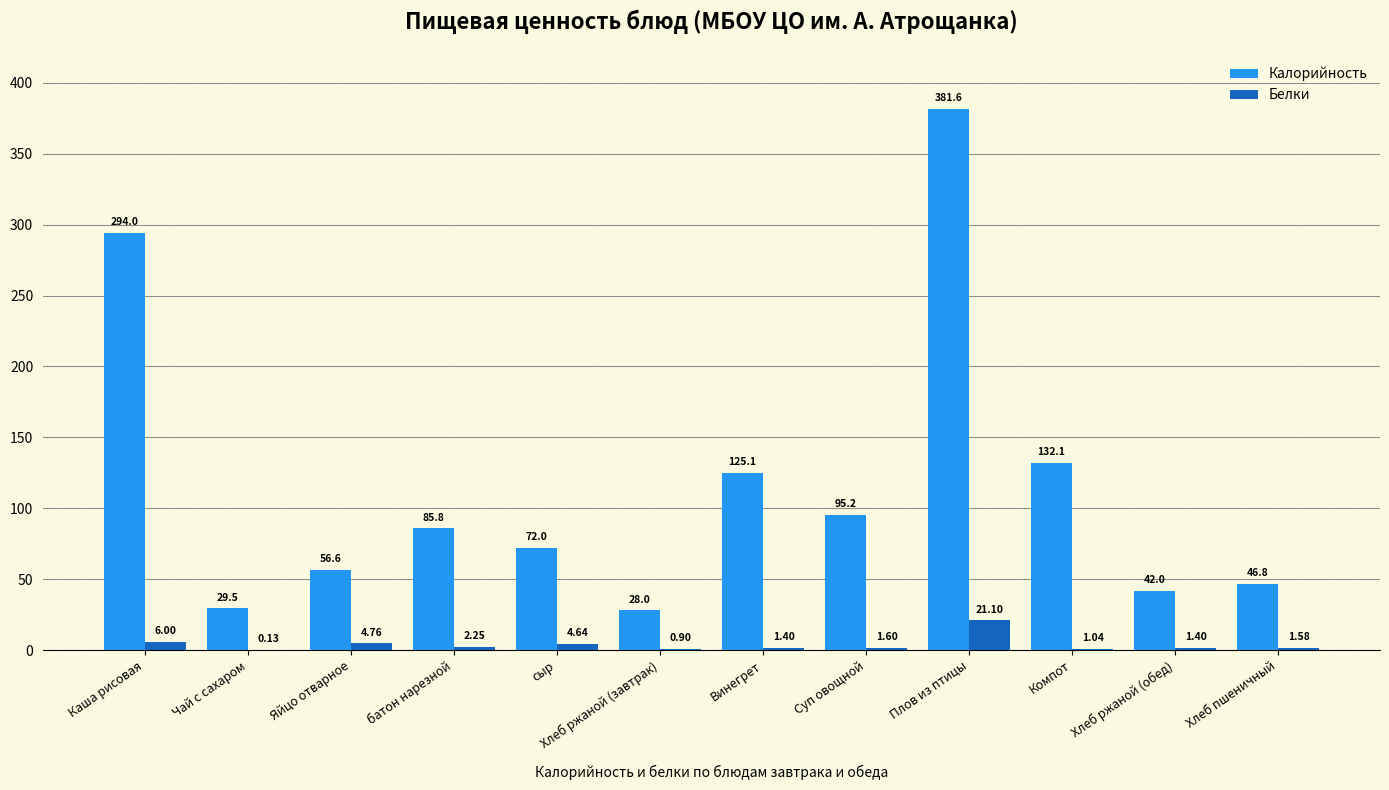

How many data points in Калорийность are above 85?

6